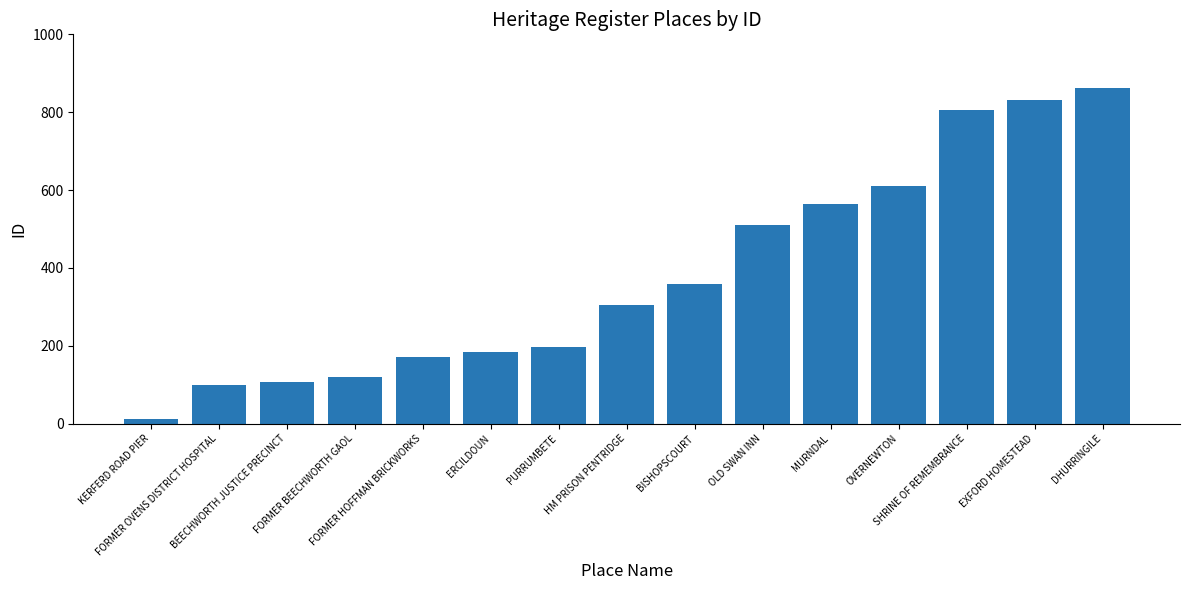

What value does the data have at BEECHWORTH JUSTICE PRECINCT?

108